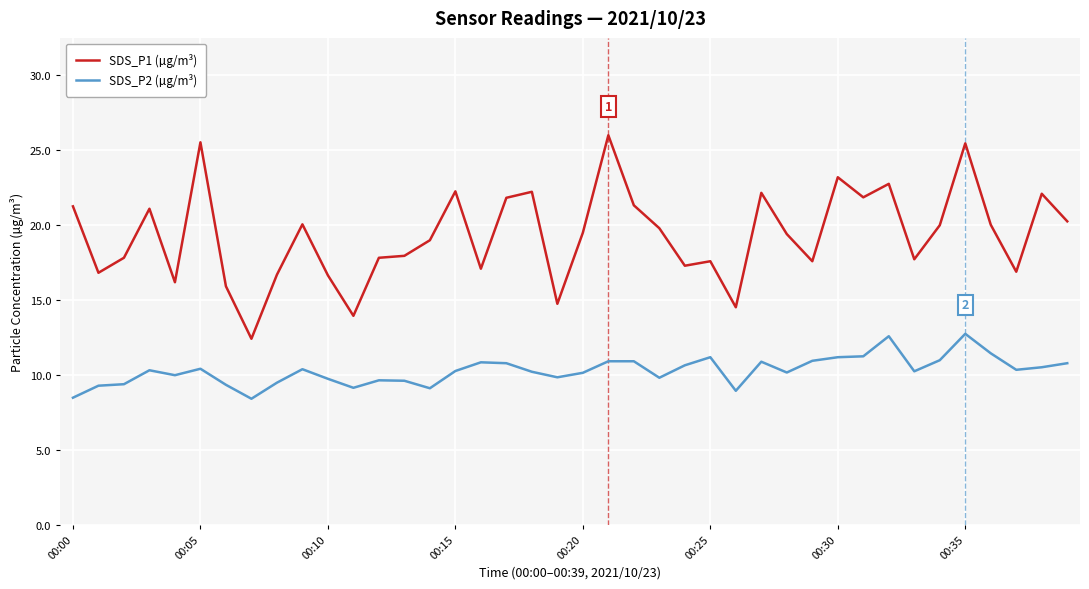

Which series has the largest range (max minus min)?

SDS_P1 (µg/m³)